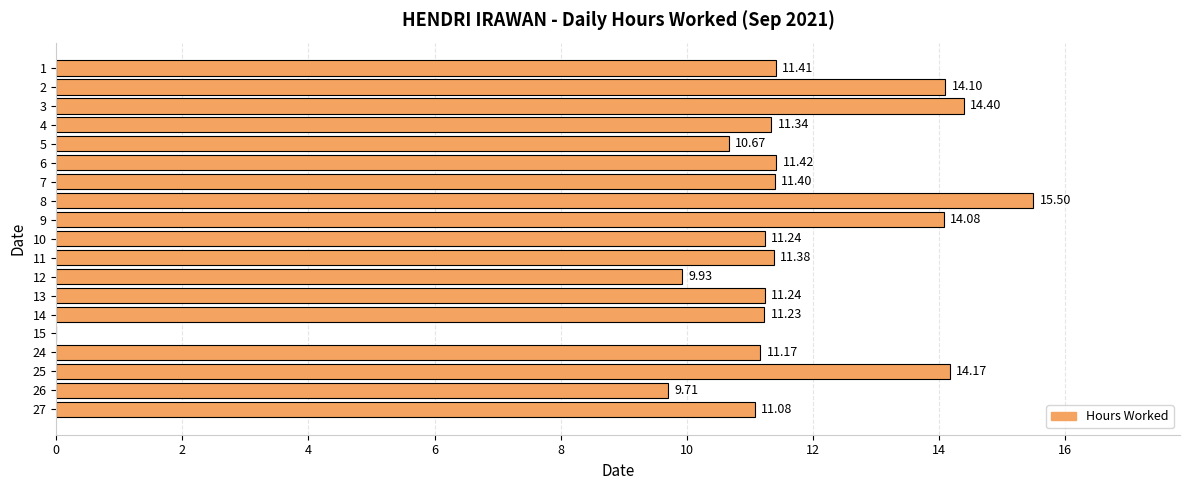

What is the sum of the values at 11 and 9?

25.5